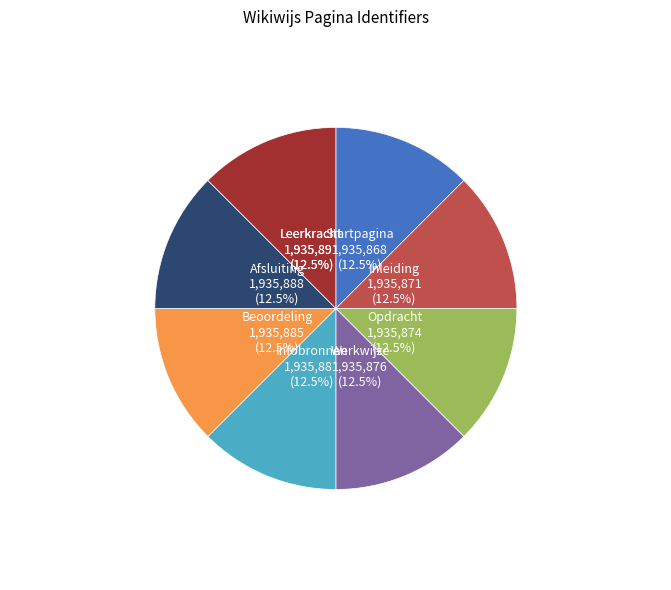

Is there a majority slice in this chart?

No